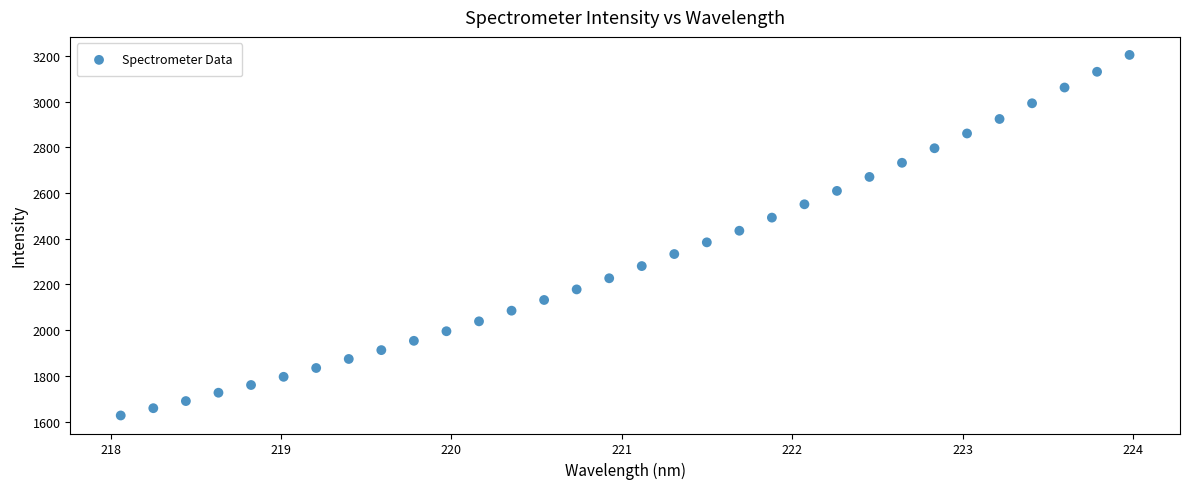

What is the range of X values (max minus min)?

5.9